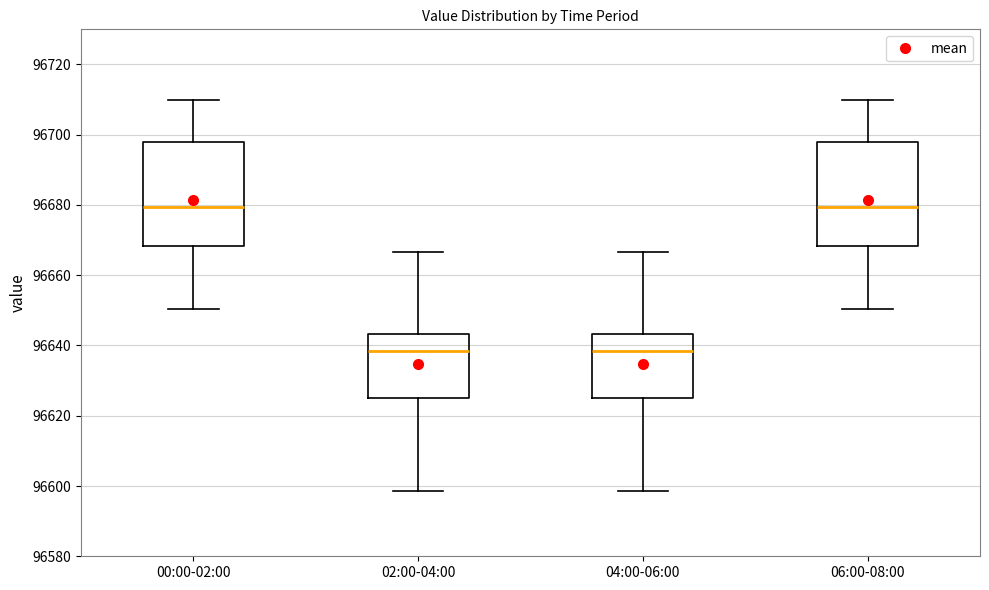

Reading left to right, read every box against the y-axis: the position of its median line, the range the box covers, and the ends of its whiskers. The values are not printed on the chart, so give them approximately, as read against the axis.

00:00-02:00: median 96680, box 96668 to 96698, whiskers 96650 to 96710
02:00-04:00: median 96638, box 96626 to 96644, whiskers 96598 to 96666
04:00-06:00: median 96638, box 96626 to 96644, whiskers 96598 to 96666
06:00-08:00: median 96680, box 96668 to 96698, whiskers 96650 to 96710